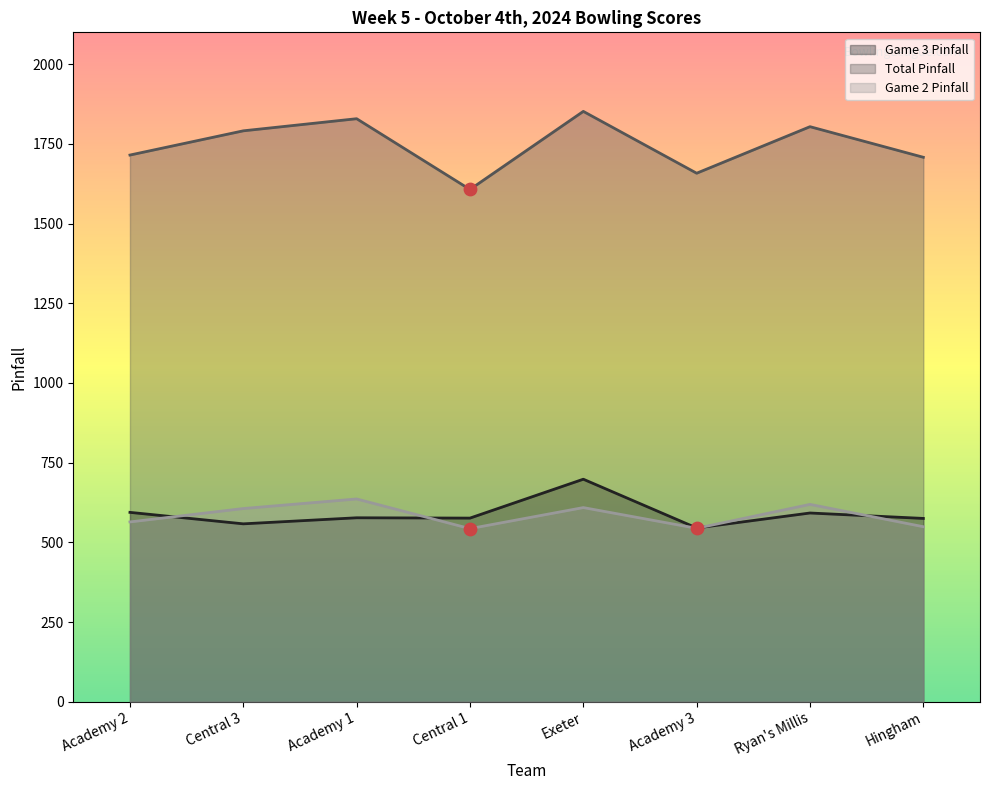

At which category is the sum across all series the highest?

Exeter